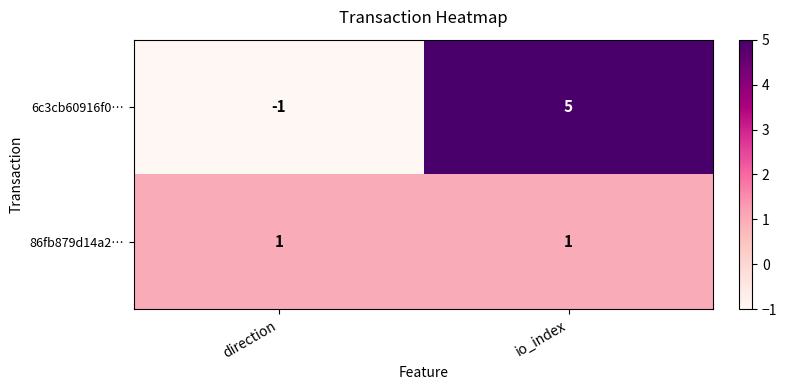

How many data points does each series have?

2